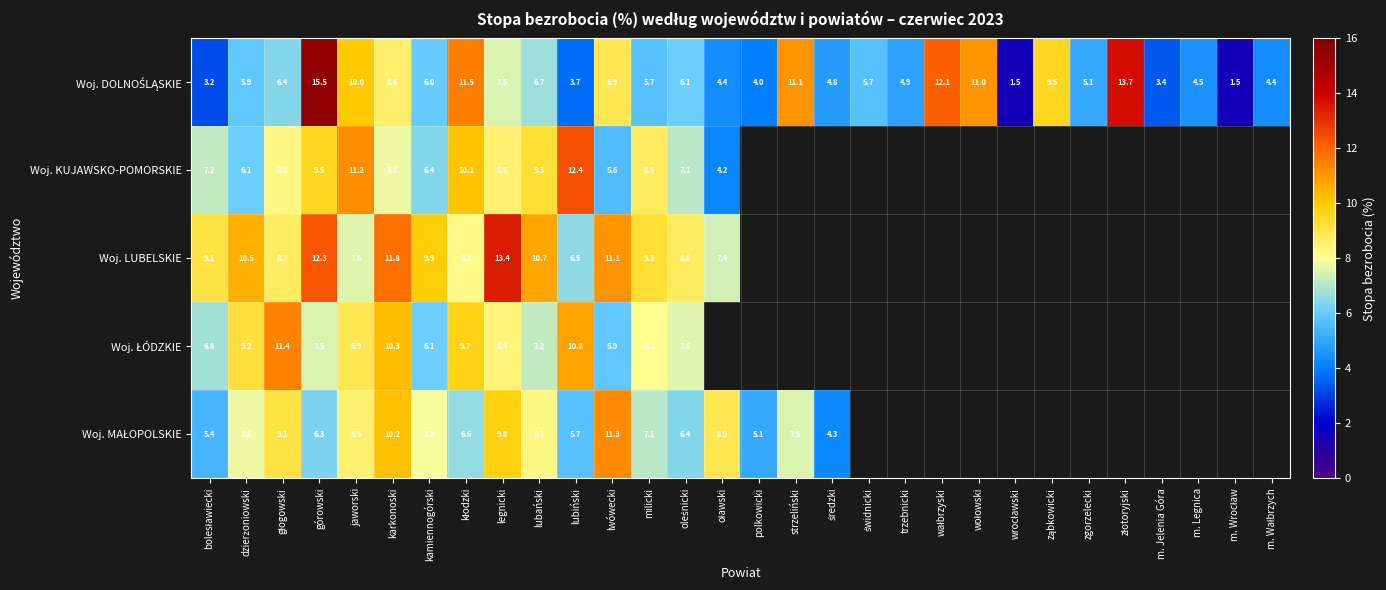

What is the maximum value shown in the chart?

15.5